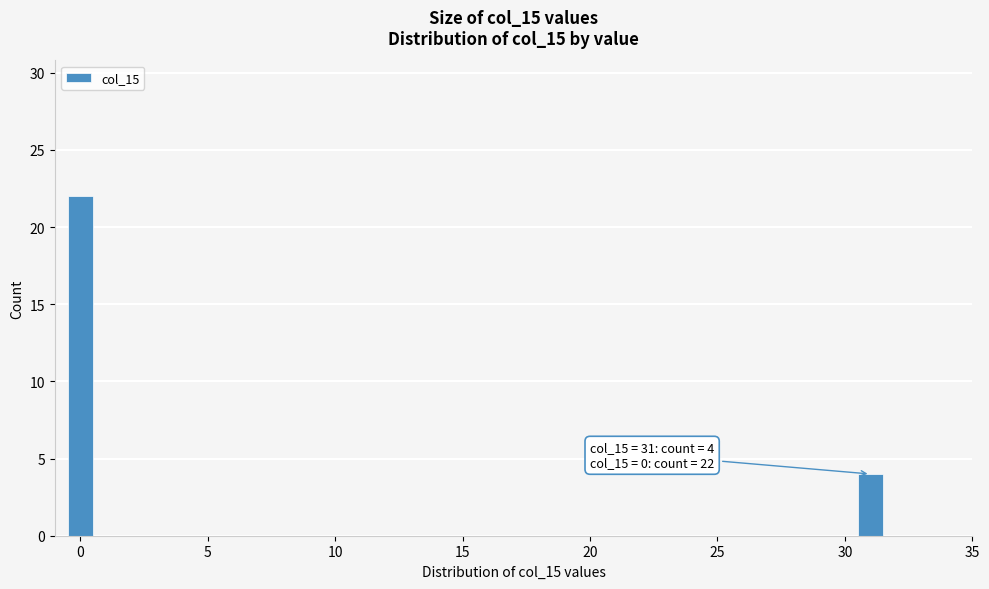

Reading right to left, extract all data points from this chart.

30=4	0=22